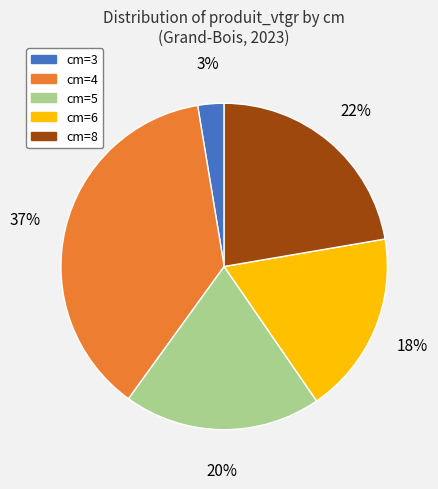

Does any single category account for the majority?

No